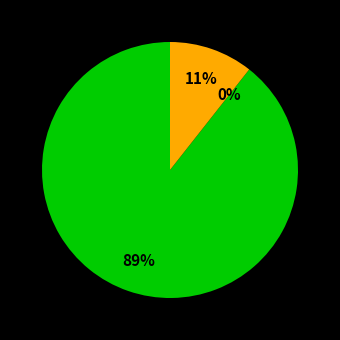

Combined, do Over Time 1.5 and Rest Day account for over 50%?

No